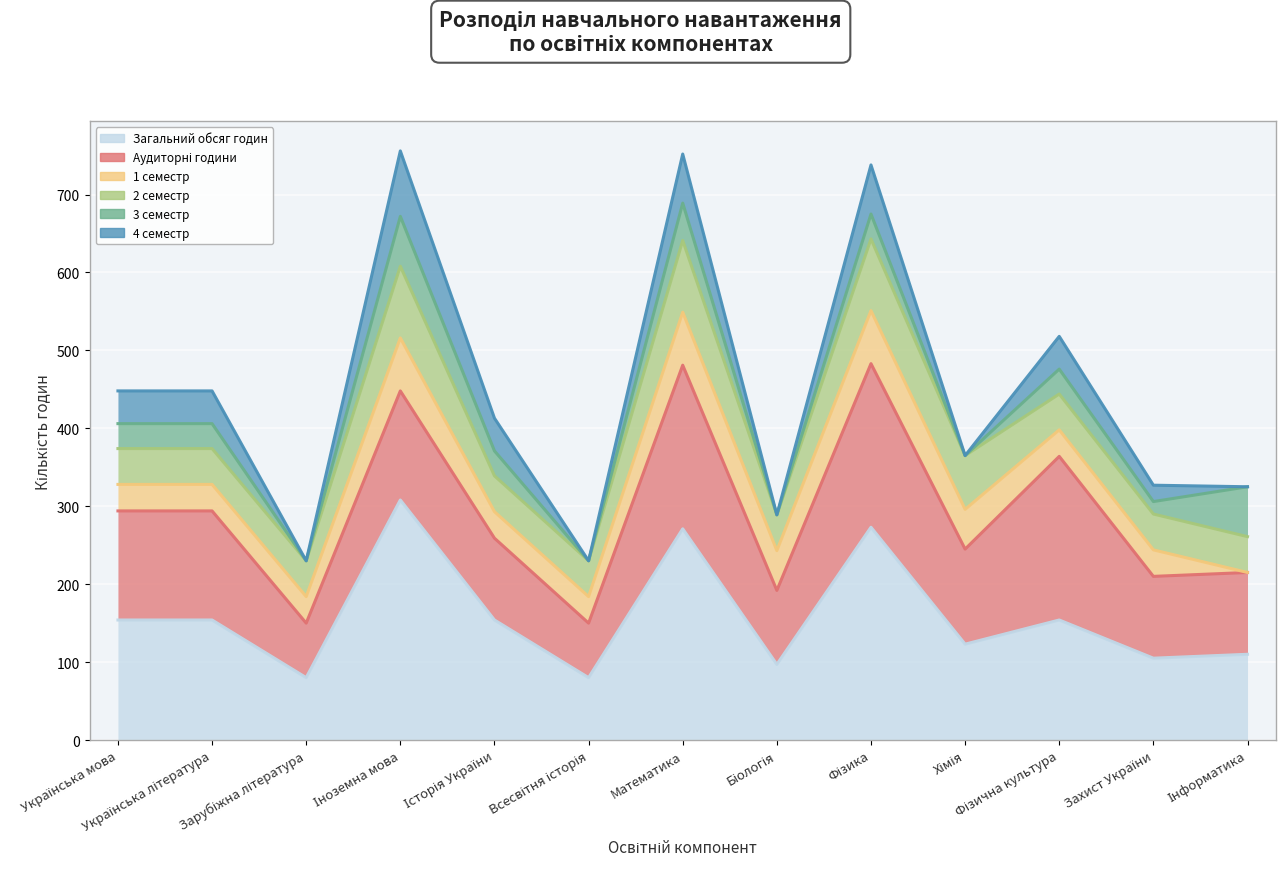

Reading right to left, extract all data points from this chart.

Загальний обсяг годин: 110	105	154	123	273	97	271	80	154	308	80	154	154
Аудиторні години: 215	210	364	245	483	192	481	150	259	448	150	294	294
1 семестр: 215	244	398	296	551	243	549	184	293	516	184	328	328
2 семестр: 261	290	444	365	643	289	641	230	339	608	230	374	374
3 семестр: 325	306	476	365	675	289	689	230	371	672	230	406	406
4 семестр: 325	327	518	365	738	289	752	230	413	756	230	448	448